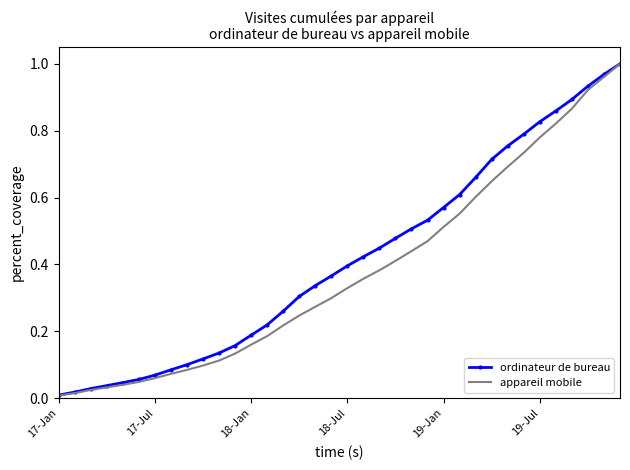

At which category is the sum across all series the highest?

35